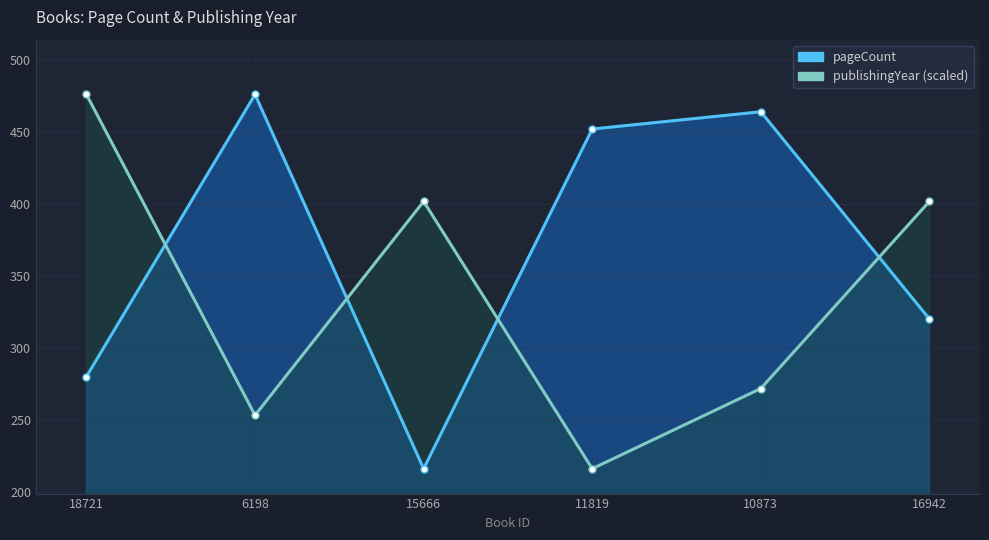

What is the lowest value of the pageCount series?

216.0